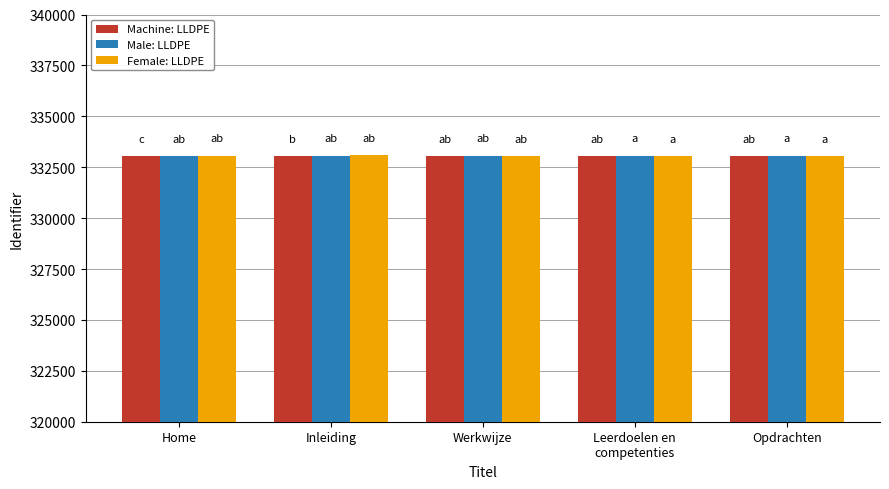

True or false: Female: LLDPE has a value of 333043 at Werkwijze.

True